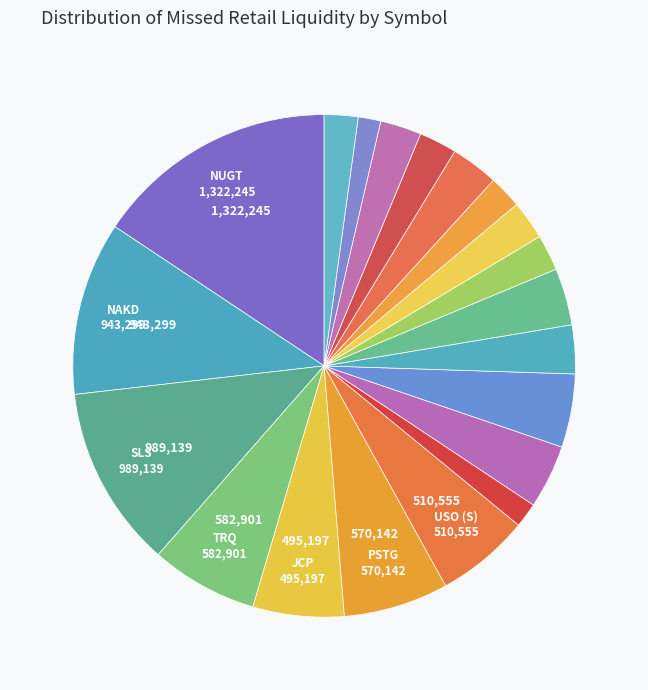

Which slice is the smallest?

SPY_B